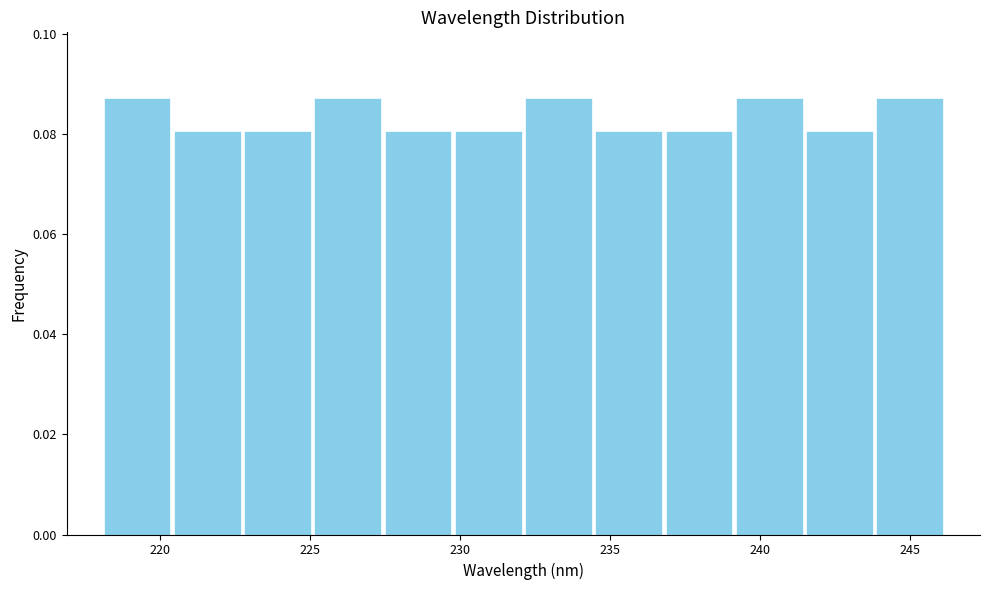

Reading left to right, list every bar in this chart as the range it spans on the x-axis followed by its height. Neither the bar edges nor the heights are printed on the chart, so give them approximately, as read against the axes.

218.0 to 220.5: 0.088
220.5 to 222.5: 0.080
222.5 to 225.0: 0.080
225.0 to 227.5: 0.088
227.5 to 230.0: 0.080
230.0 to 232.0: 0.080
232.0 to 234.5: 0.088
234.5 to 237.0: 0.080
237.0 to 239.0: 0.080
239.0 to 241.5: 0.088
241.5 to 244.0: 0.080
244.0 to 246.0: 0.088